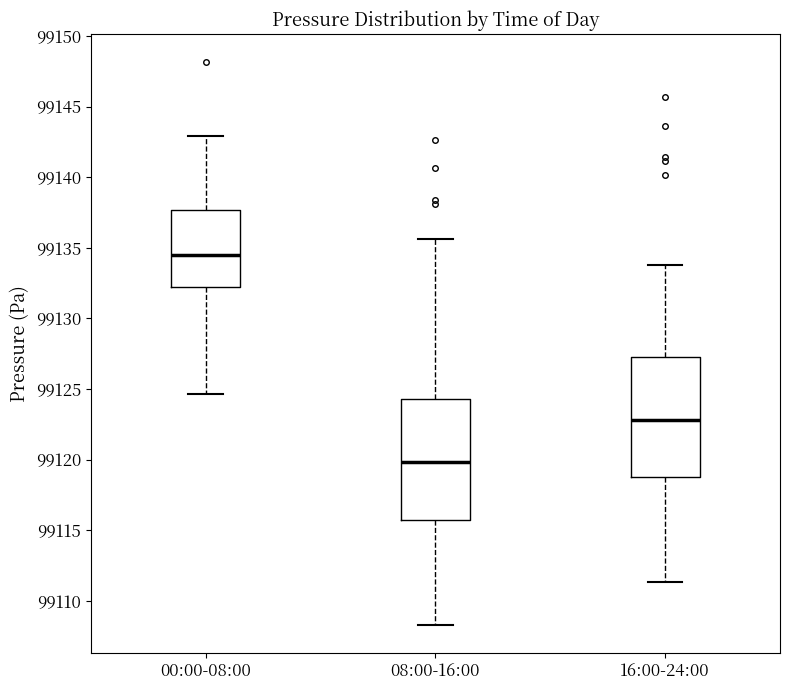

Reading left to right, transcribe this box plot: for each box, give where its median line is, the range the box spans, and where its two whiskers end, as read against the y-axis. The values are not printed on the chart, so give them approximately, as read against the axis.

00:00-08:00: median 99134.5, box 99132.0 to 99137.5, whiskers 99124.5 to 99143.0
08:00-16:00: median 99120.0, box 99115.5 to 99124.5, whiskers 99108.5 to 99135.5
16:00-24:00: median 99123.0, box 99118.5 to 99127.5, whiskers 99111.5 to 99134.0